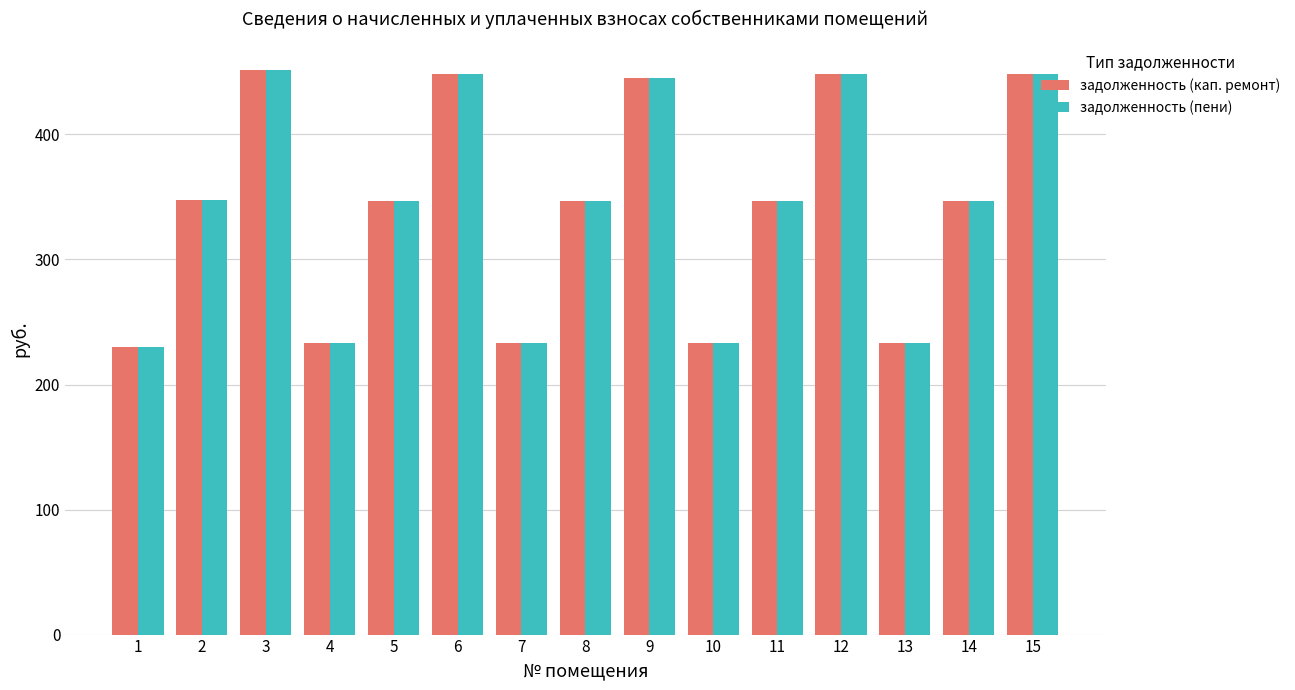

The value of задолженность (кап. ремонт) at 15 is 705.5. True or false?

False